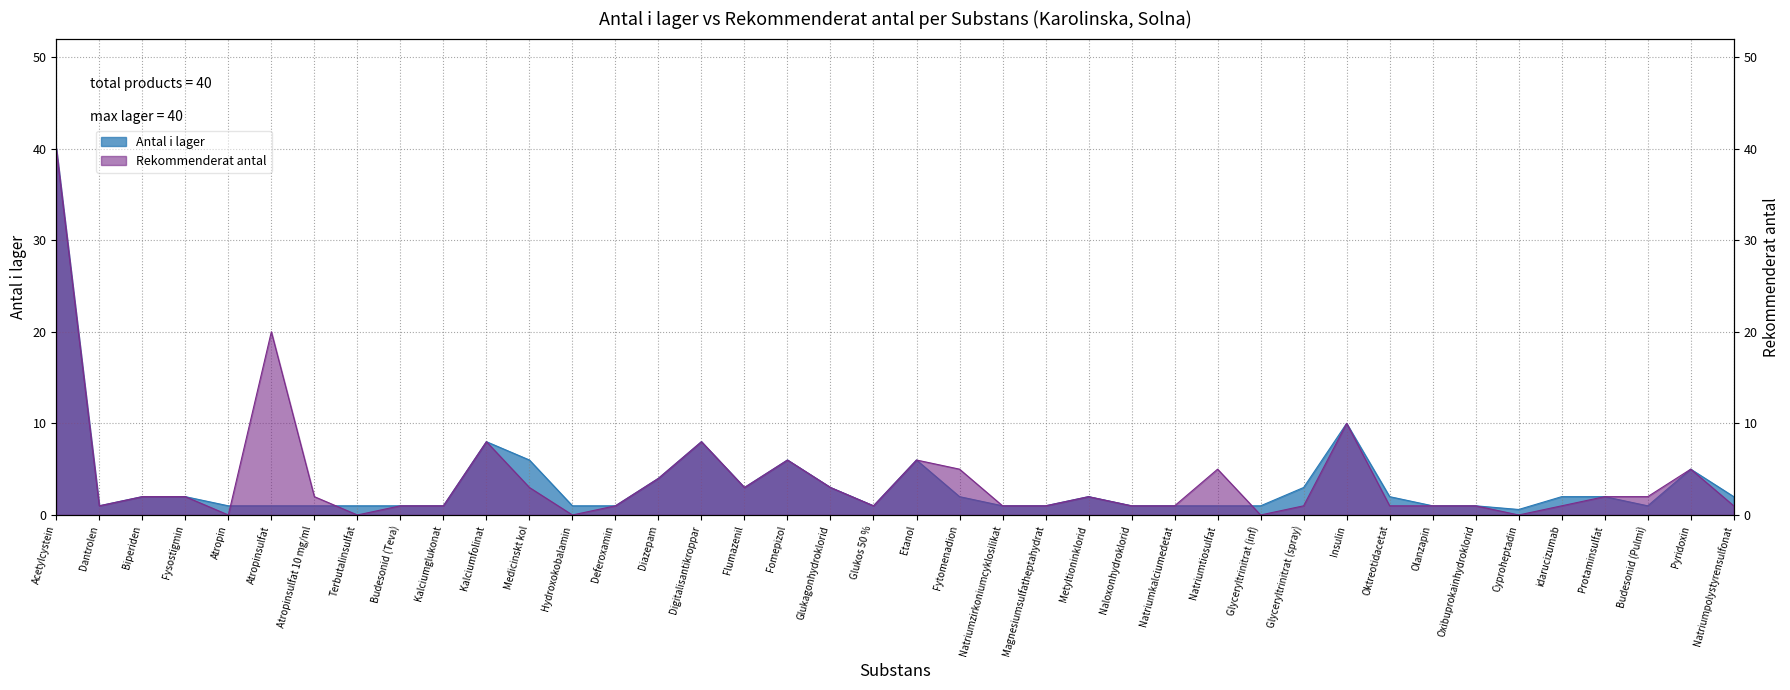

Reading left to right, extract all data points from this chart.

antal_i_lager: 40.0	1.0	2.0	2.0	1.0	1.0	1.0	1.0	1.0	1.0	8.0	6.0	1.0	1.0	4.0	8.0	3.0	6.0	3.0	1.0	6.0	2.0	1.0	1.0	2.0	1.0	1.0	1.0	1.0	3.0	10.0	2.0	1.0	1.0	0.6	2.0	2.0	1.0	5.0	2.0
rekommenderat_antal: 40.0	1.0	2.0	2.0	0.0	20.0	2.0	0.0	1.0	1.0	8.0	3.0	0.0	1.0	4.0	8.0	3.0	6.0	3.0	1.0	6.0	5.0	1.0	1.0	2.0	1.0	1.0	5.0	0.0	1.0	10.0	1.0	1.0	1.0	0.0	1.0	2.0	2.0	5.0	1.0